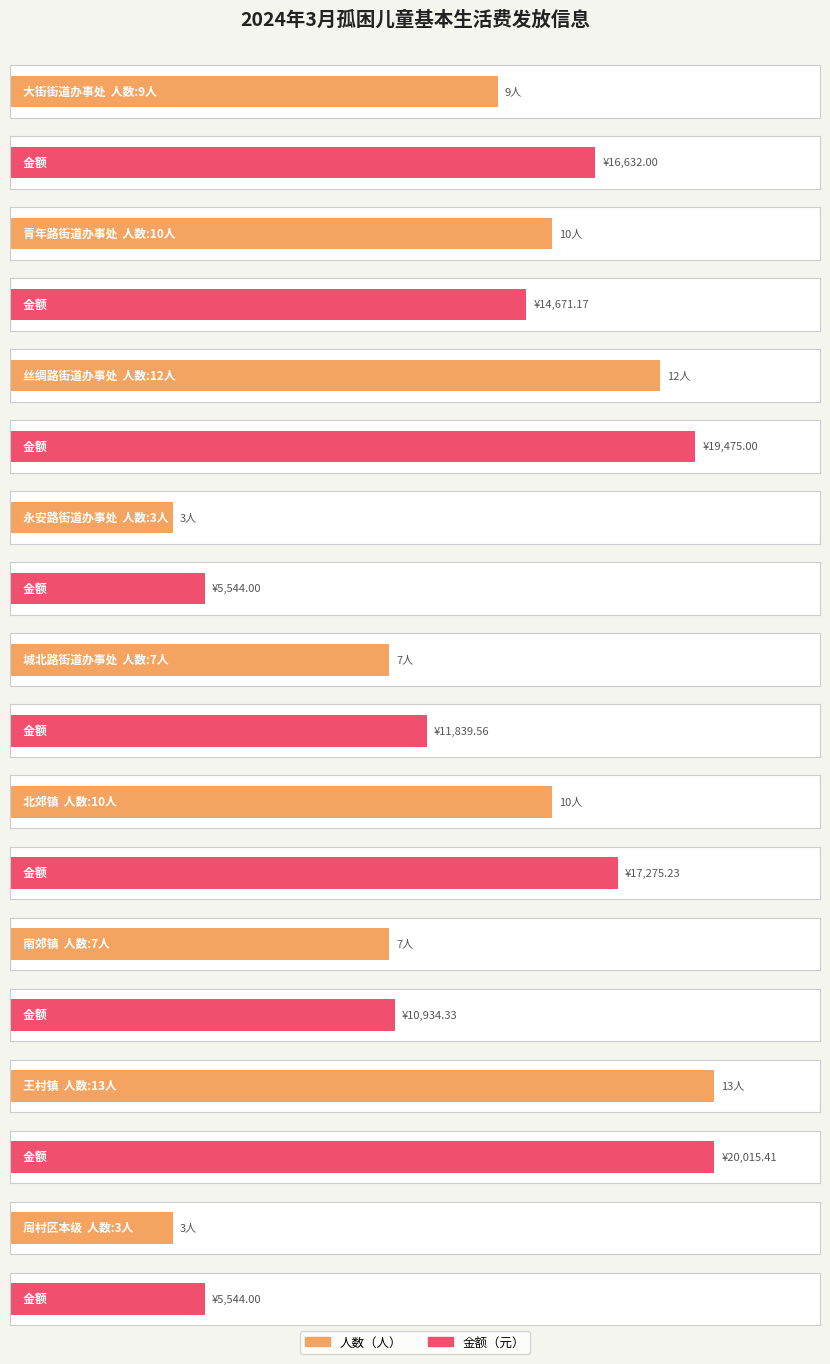

Does the chart contain any negative values?

No